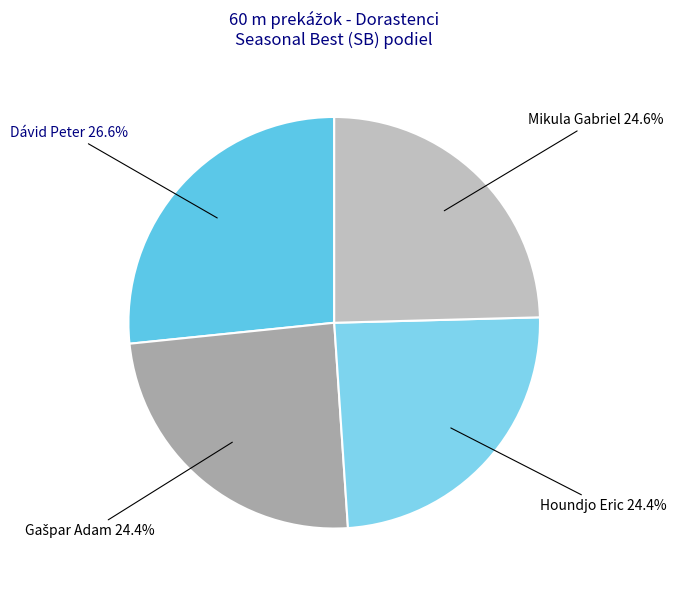

To the nearest percent, what is the difference between the Dávid Peter and Houndjo Eric slice percentages?

2%